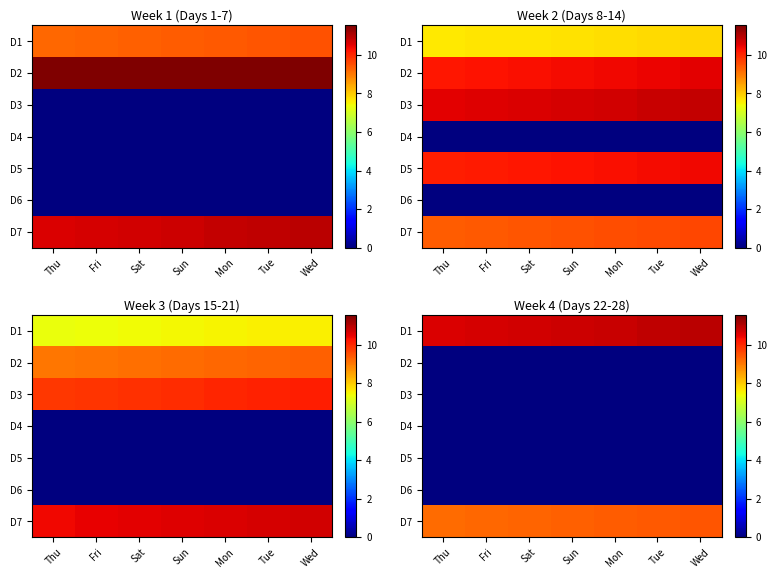

Is the value of D6 at Wed greater than the value of D1 at Tue?

No